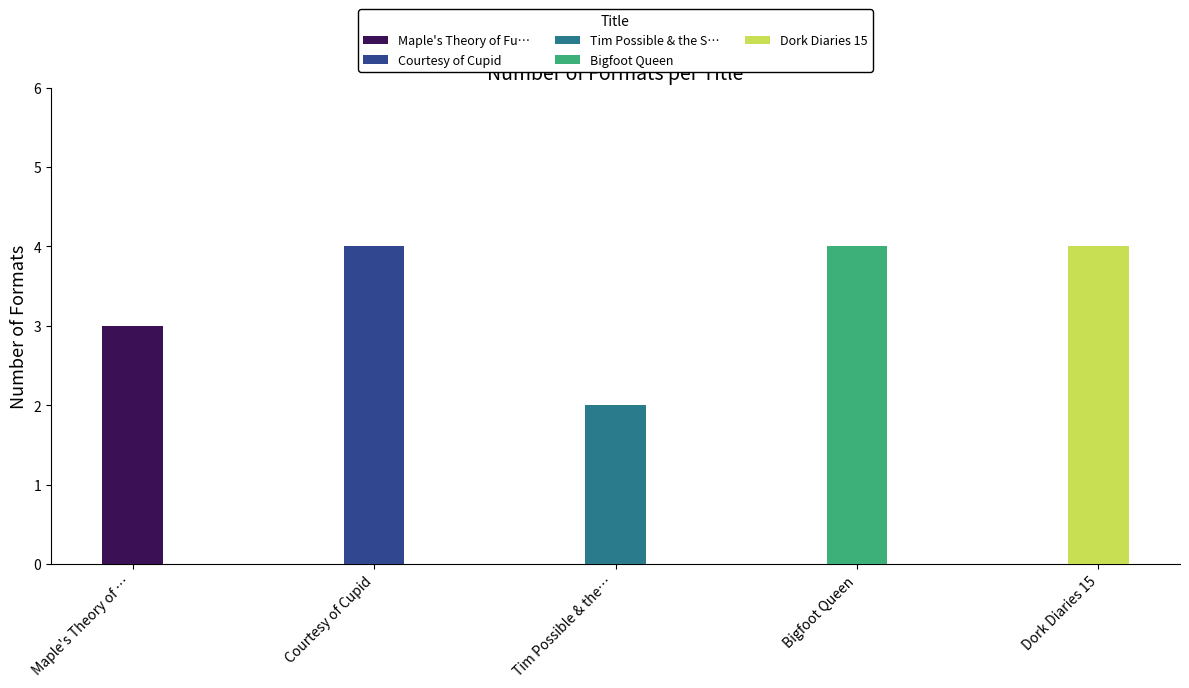

What position from the left is Tim Possible & the Secret of the Snake?

3